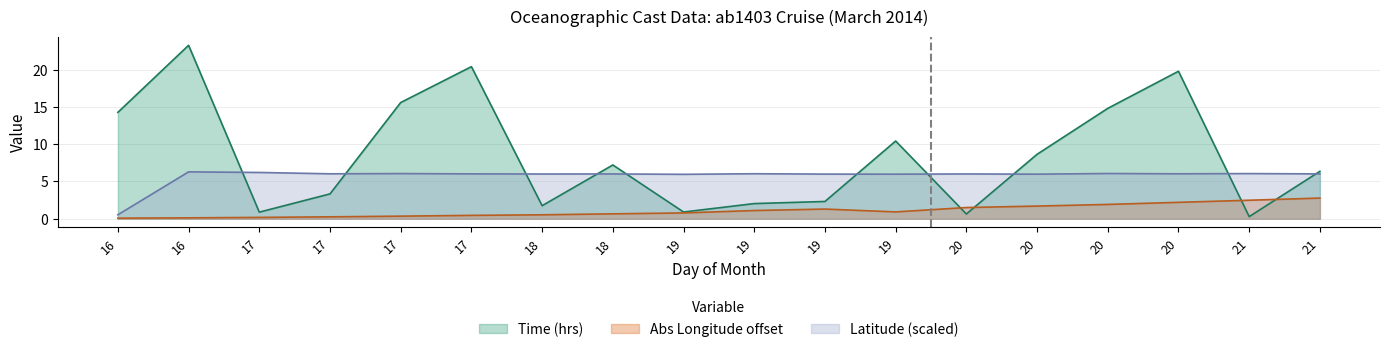

At which category does the chart reach its minimum across all series?

16